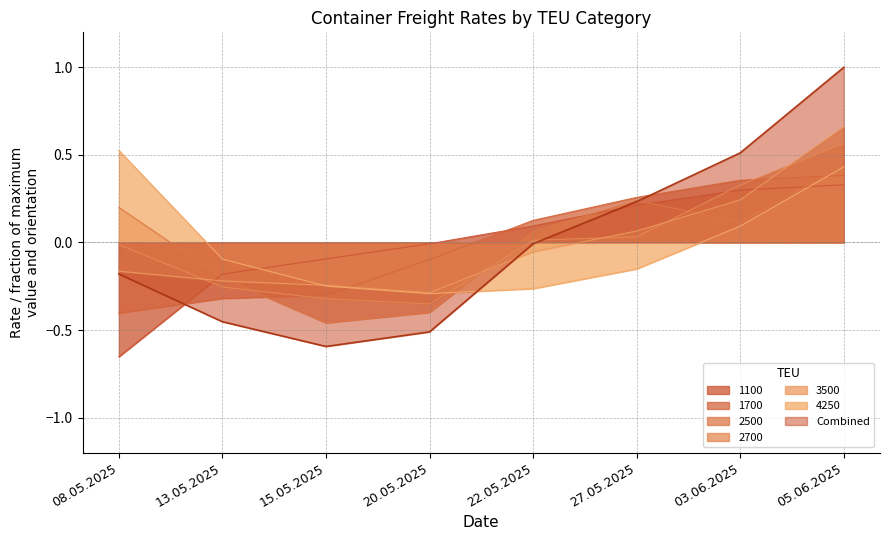

Which series has the largest range (max minus min)?

Combined